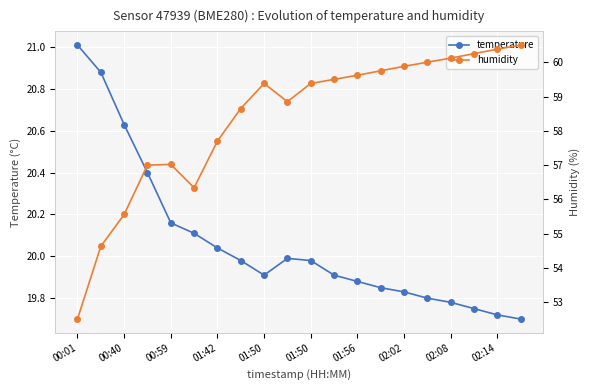

Reading left to right, list all the values displayed in this chart.

temperature: 21.0	20.9	20.6	20.4	20.2	20.1	20.0	20.0	19.9	20.0	20.0	19.9	19.9	19.9	19.8	19.8	19.8	19.8	19.7	19.7
humidity: 52.5	54.6	55.6	57.0	57.0	56.3	57.7	58.6	59.4	58.9	59.4	59.5	59.6	59.8	59.9	60.0	60.1	60.2	60.4	60.5